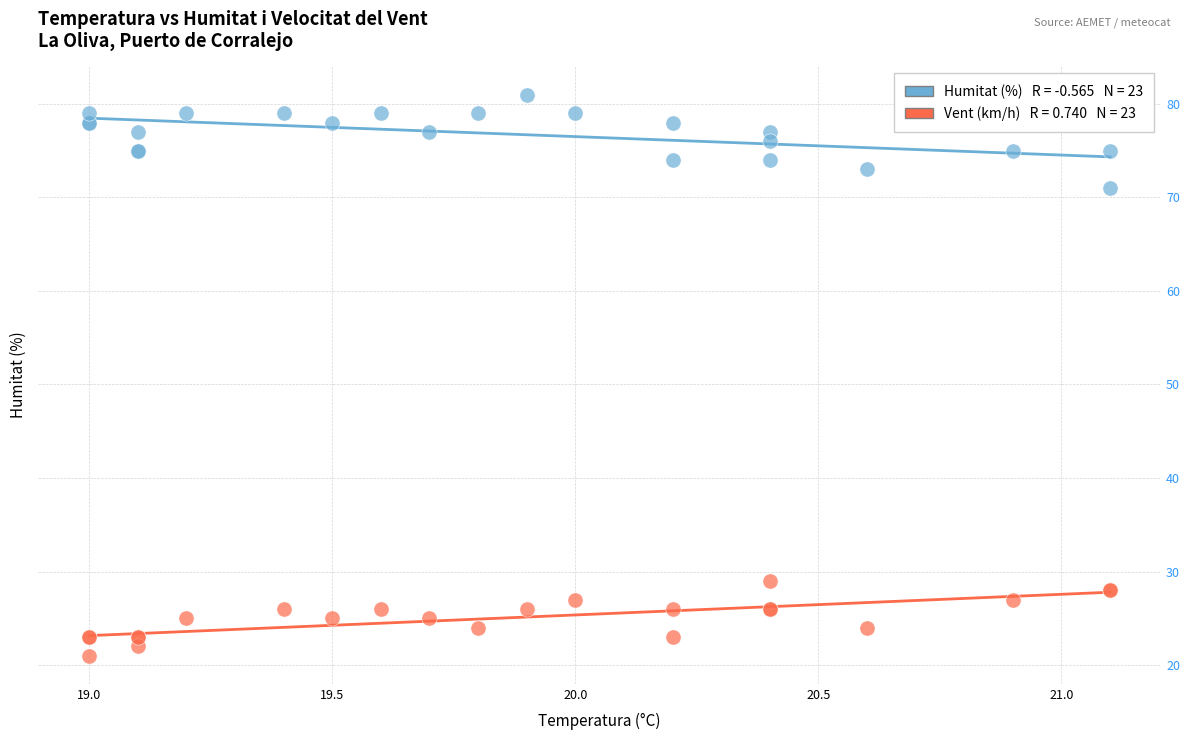

Across all series, what Y value is closest to 51?

71